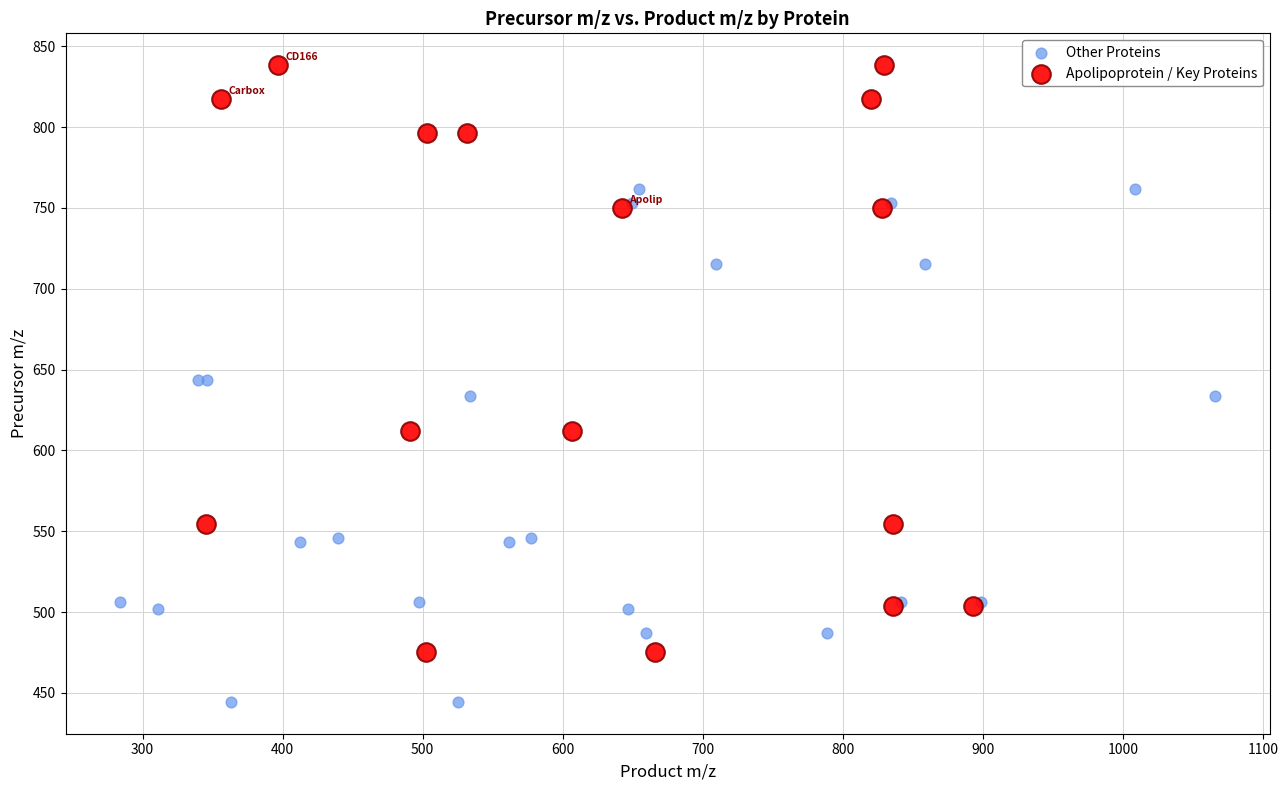

Which series reaches the minimum Y coordinate?

Other Proteins